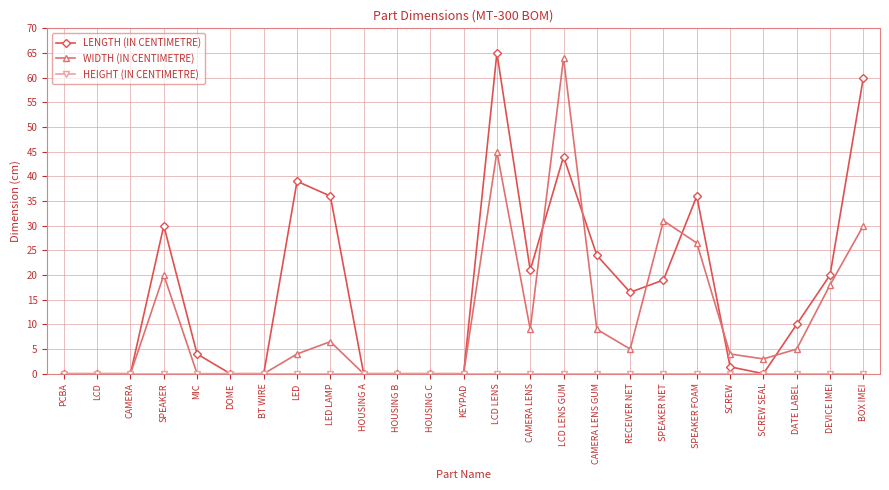

True or false: LENGTH (IN CENTIMETRE) has a value of 44.3 at KEYPAD.

False